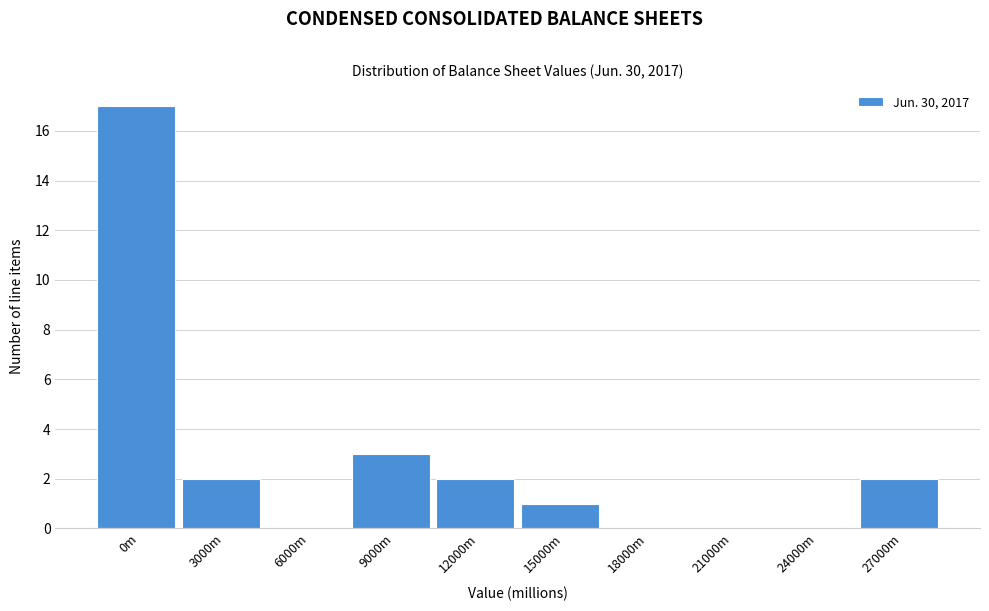

Reading right to left, what are all the values shown in this chart?

27000m=2	24000m=0	21000m=0	18000m=0	15000m=1	12000m=2	9000m=3	6000m=0	3000m=2	0m=17